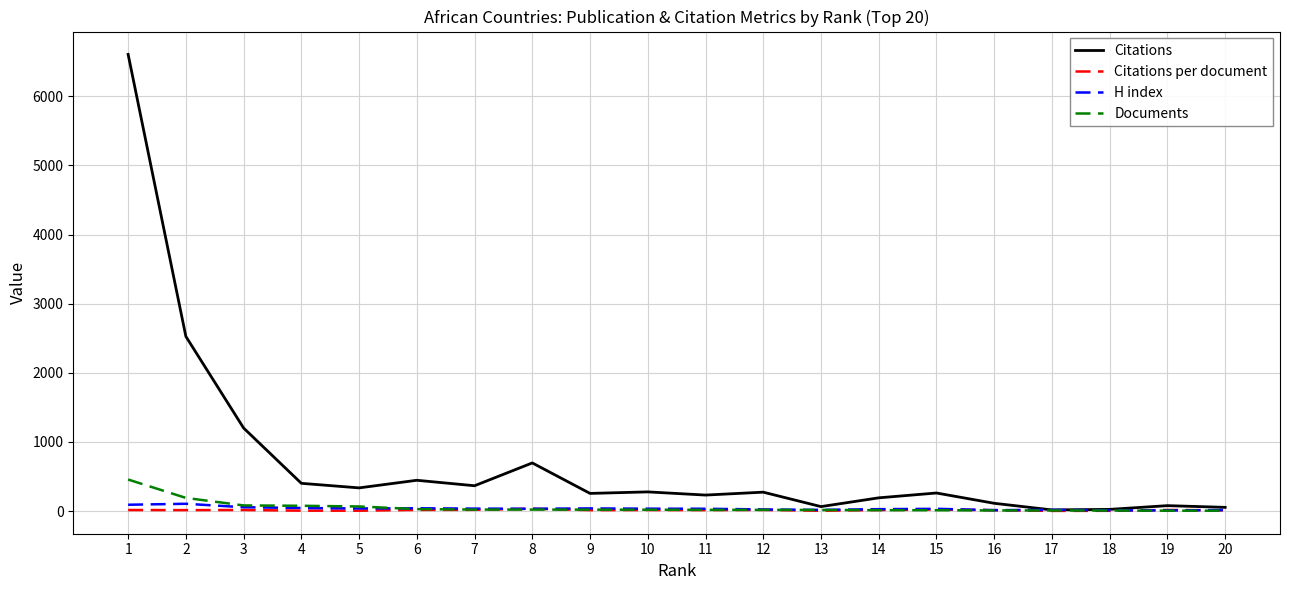

Does the chart have visible grid lines?

Yes